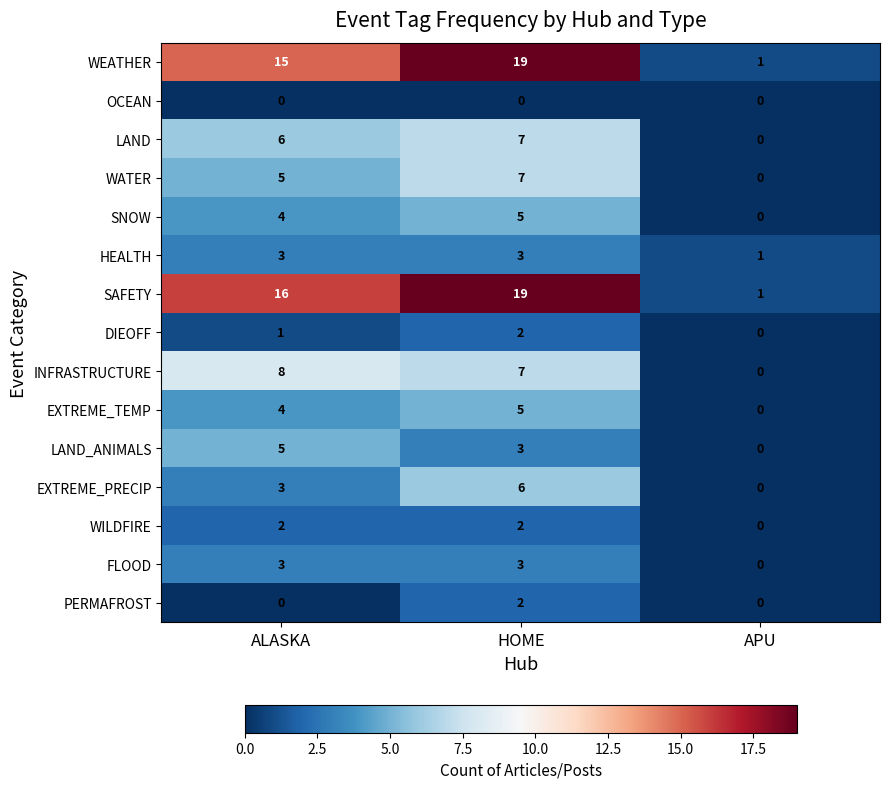

At which label is EXTREME_PRECIP closest to 3?

ALASKA